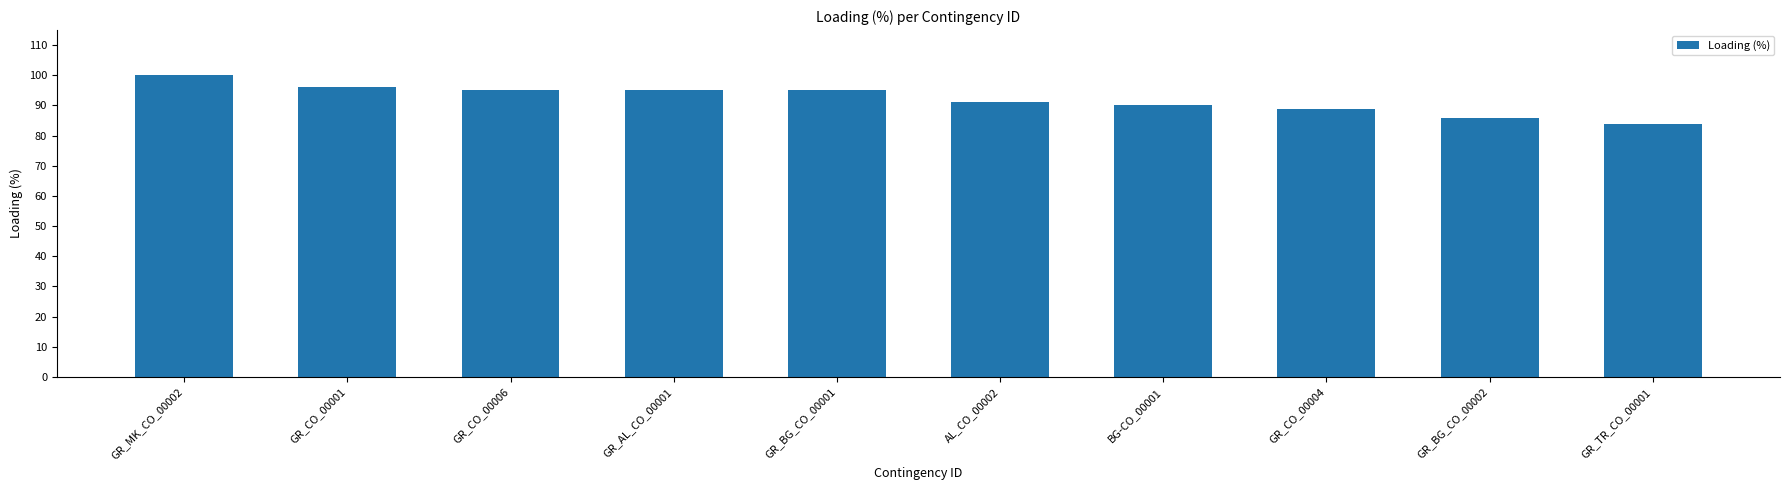

Approximately how many times larger is the value at GR_MK_CO_00002 compared to GR_CO_00006?

1.1